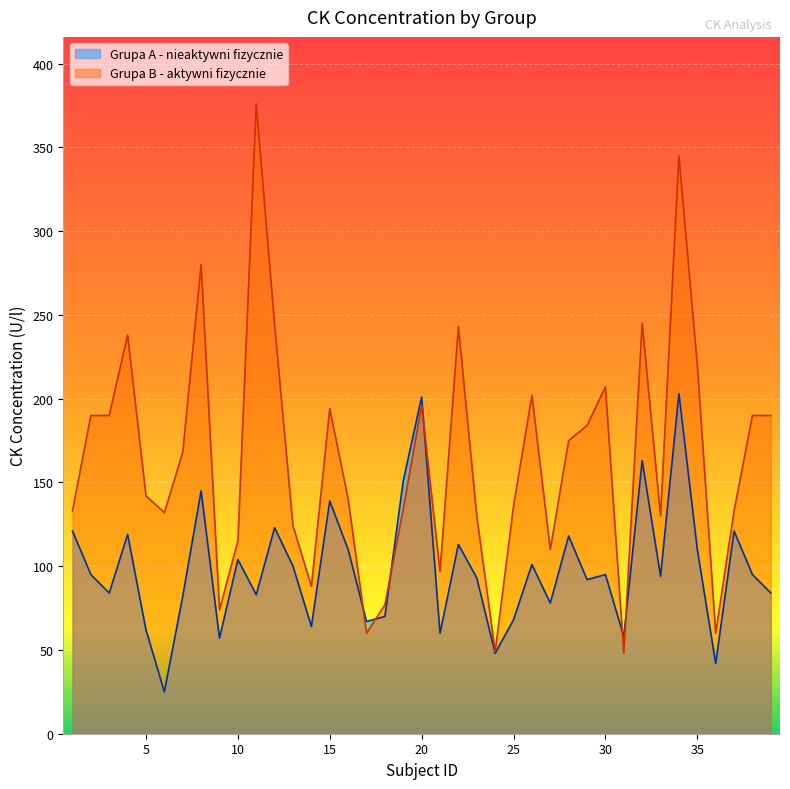

At which label is Grupa A - nieaktywni fizycznie closest to 114?

22